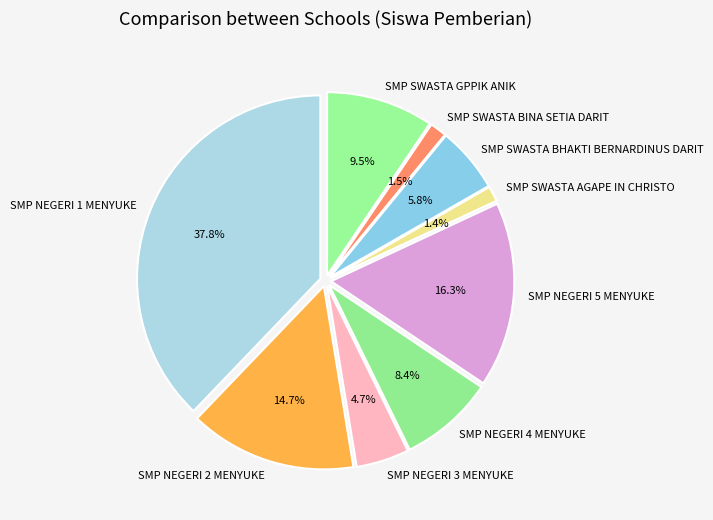

Is it true that SMP NEGERI 1 MENYUKE is 25% of the pie?

False